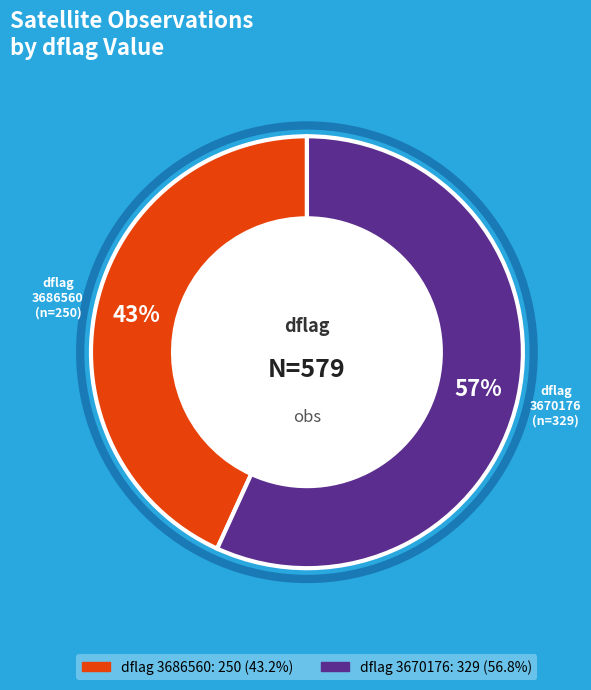

Is there any slice that represents more than half of the pie?

Yes